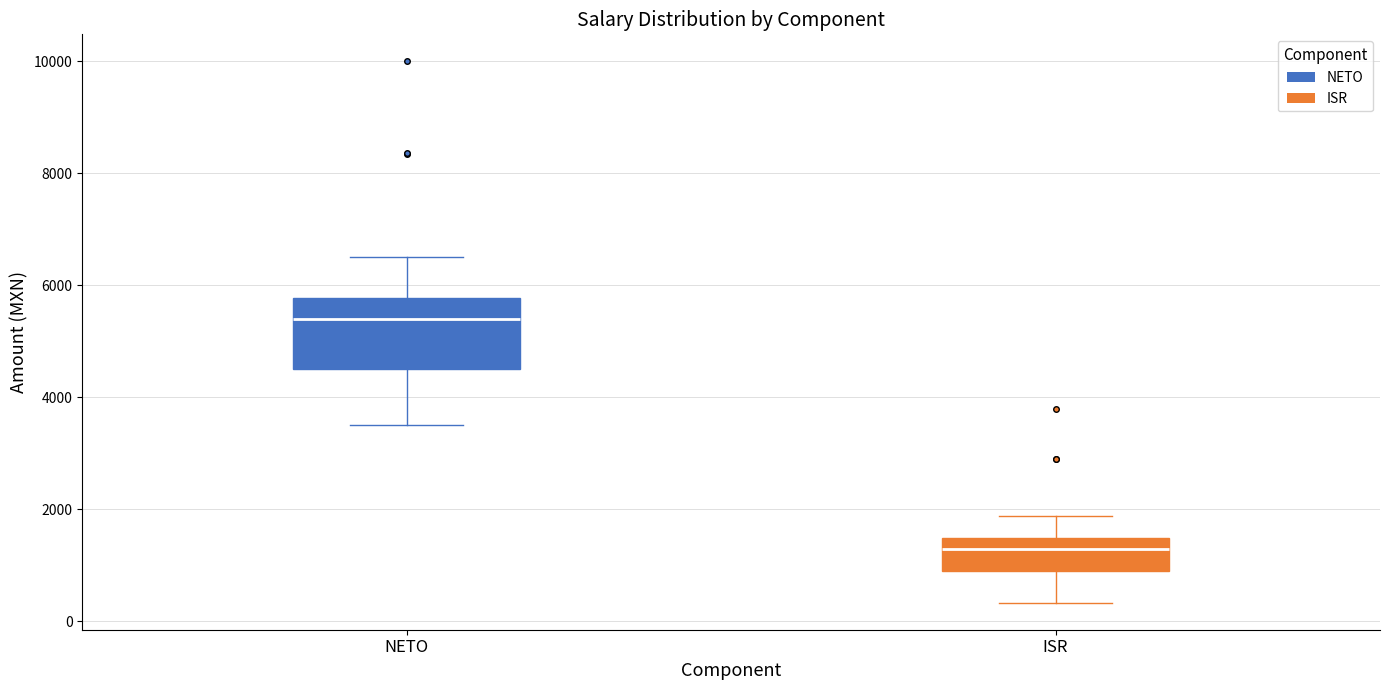

Where is the upper edge of the box for ISR on the y-axis? The values are not printed on the chart, so give them approximately, as read against the axis.

1400